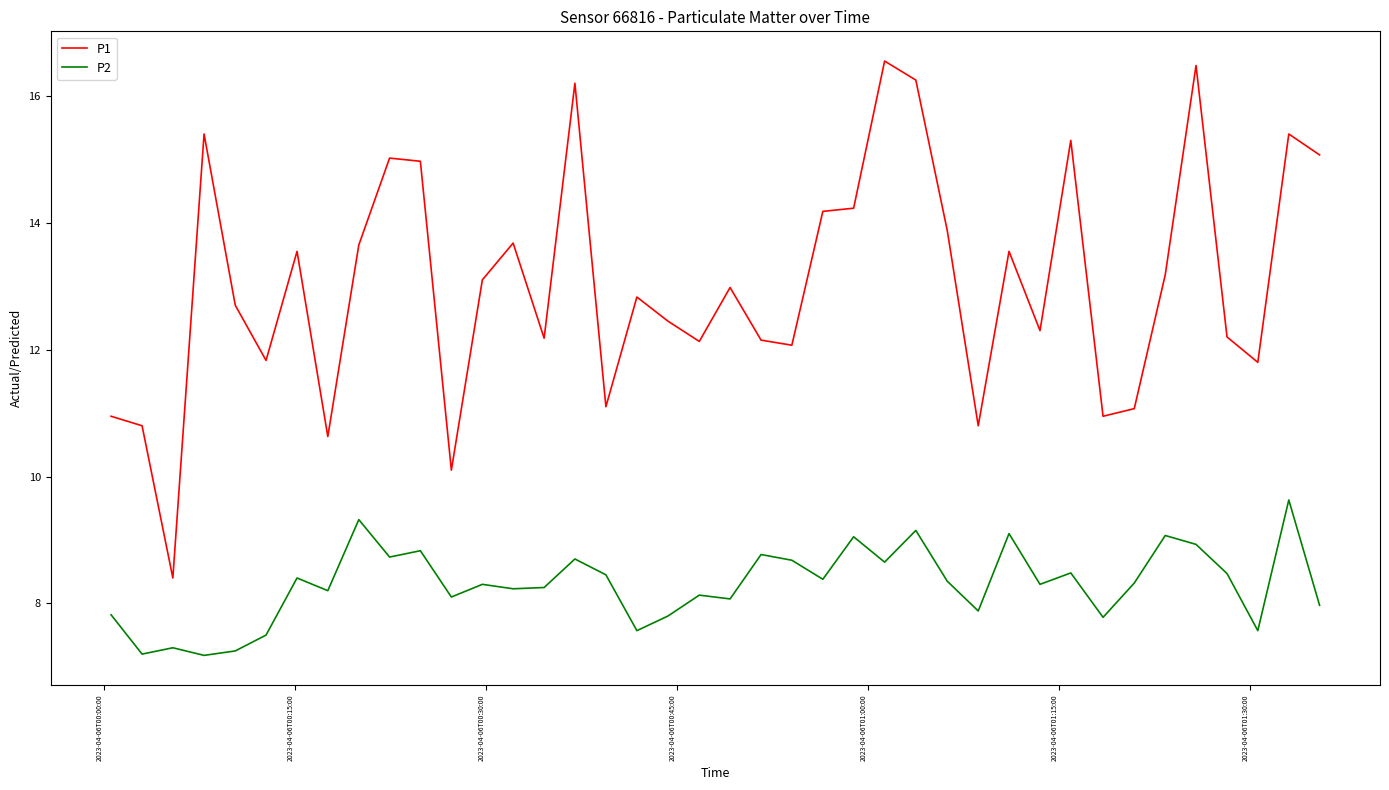

Which series has the largest range (max minus min)?

P1